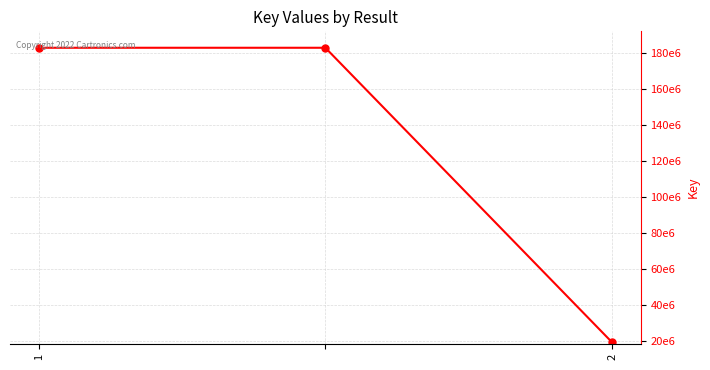

List the labels in order of value, smallest first.

2, 1, 2